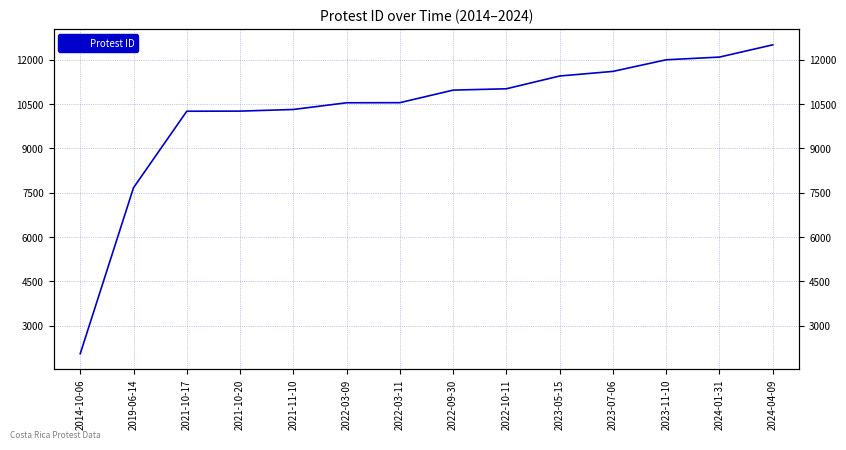

Count the number of categories in the chart.

14